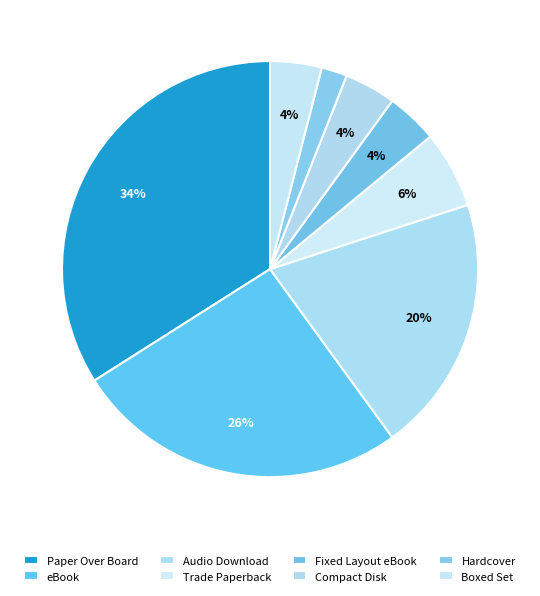

What portion of the pie excludes Audio Download?

80.0%